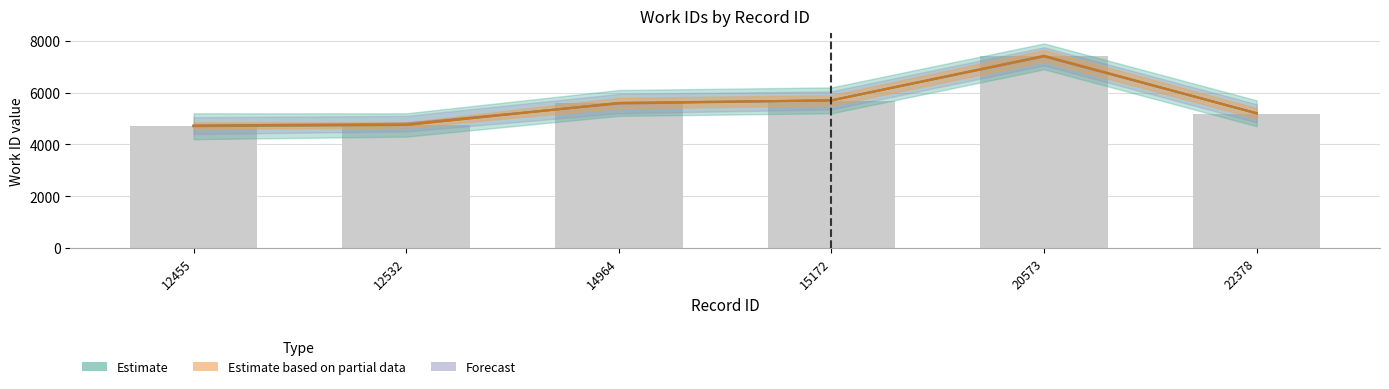

At which category does the chart reach its minimum across all series?

12455